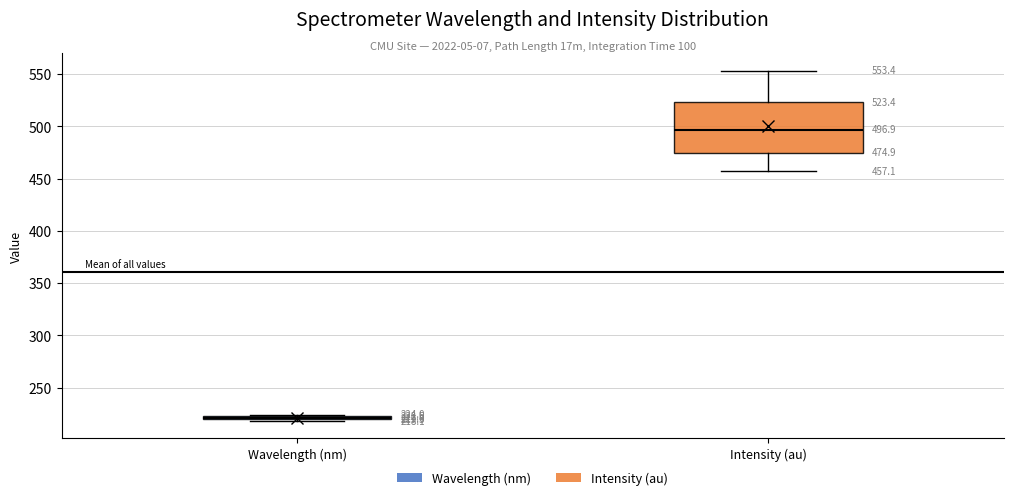

Comparing the boxes themselves (not the whiskers), which one is the tallest?

Intensity (au)